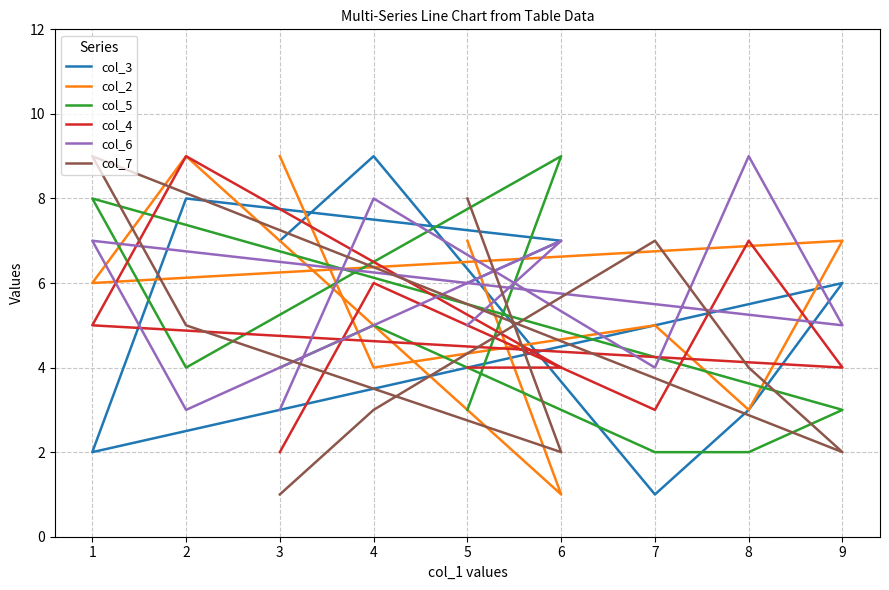

Reading left to right, list all the values displayed in this chart.

col_3: 7	9	1	3	6	2	8	7	6
col_2: 9	4	5	3	7	6	9	1	7
col_5: 4	5	2	2	3	8	4	9	3
col_4: 2	6	3	7	4	5	9	4	4
col_6: 3	8	4	9	5	7	3	7	5
col_7: 1	3	7	4	2	9	5	2	8